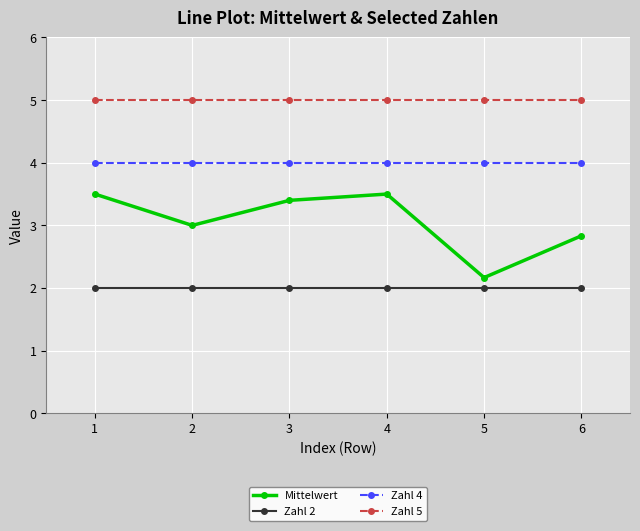

At 2, list the series in order from largest to smallest.

Zahl 5, Zahl 4, Mittelwert, Zahl 2